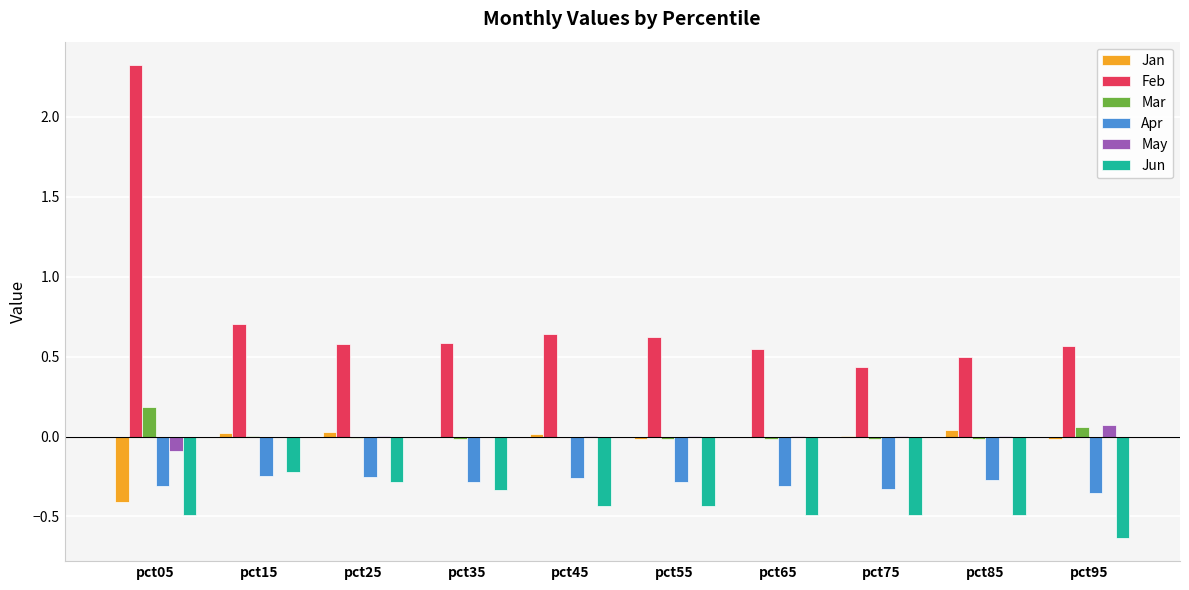

Is the value of Jun at pct65 greater than the value of May at pct35?

No